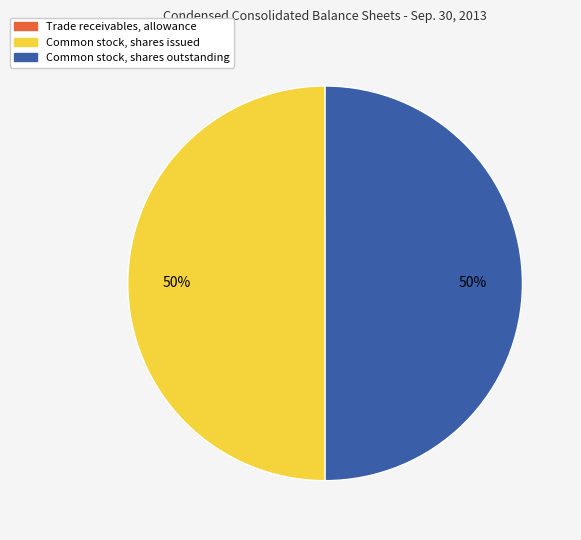

Combined, do Common stock, shares issued and Common stock, shares outstanding account for over 50%?

Yes